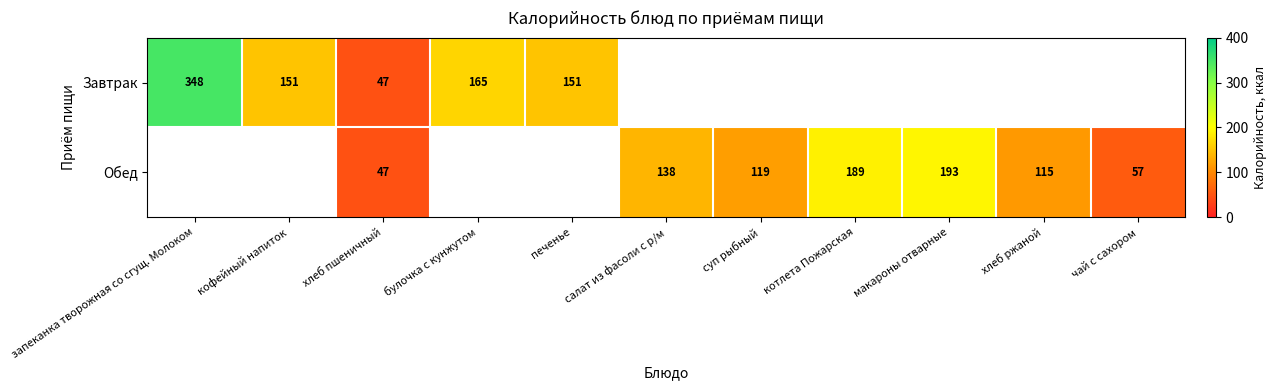

How many series are shown in this chart?

2